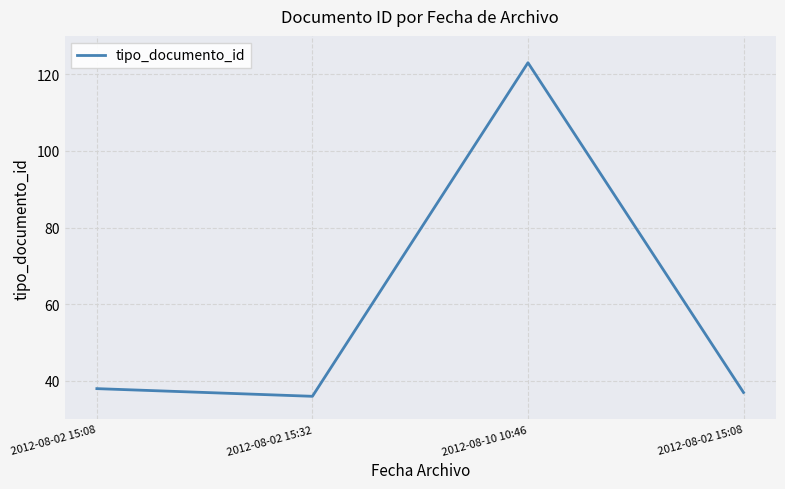

Which has a higher value, 2012-08-02 15:08 or 2012-08-02 15:32?

2012-08-02 15:08